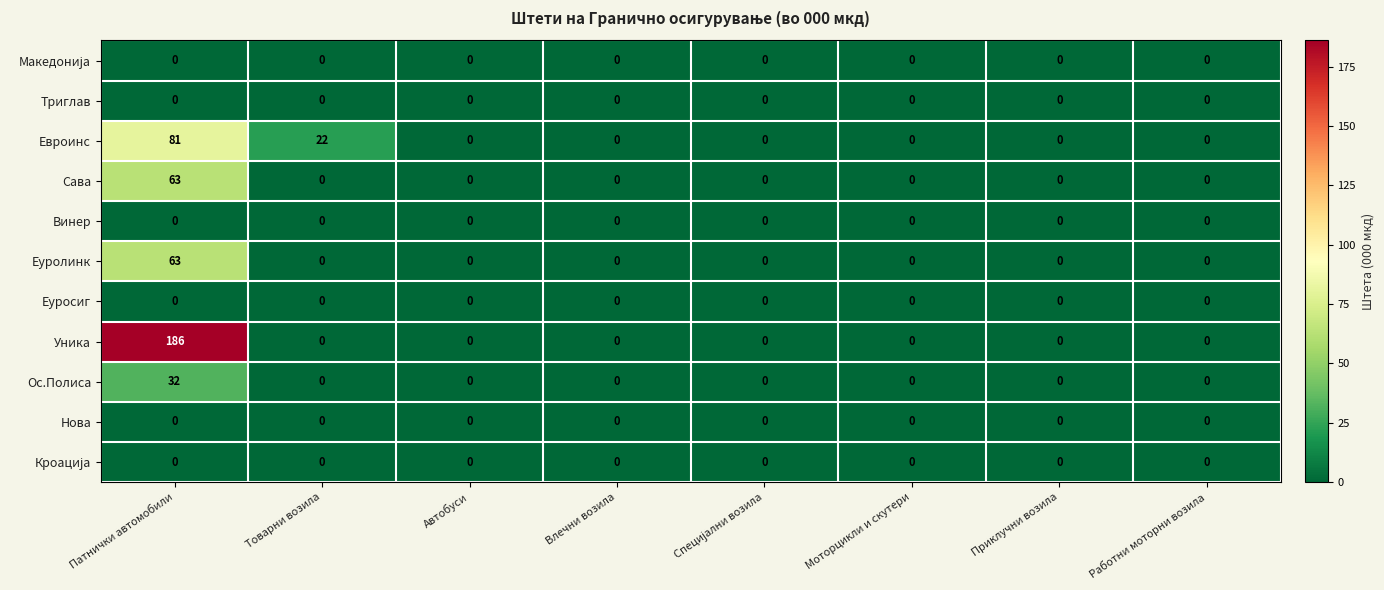

What is the sum of all Еуролинк values?

63